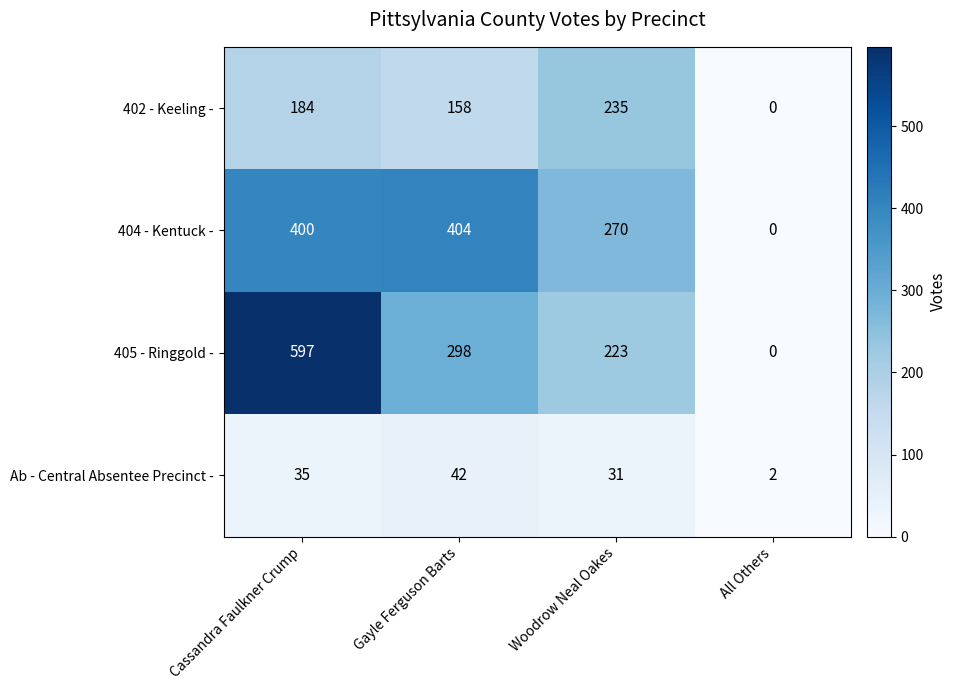

What is the approximate value of Ab - Central Absentee Precinct - at Cassandra Faulkner Crump?

35